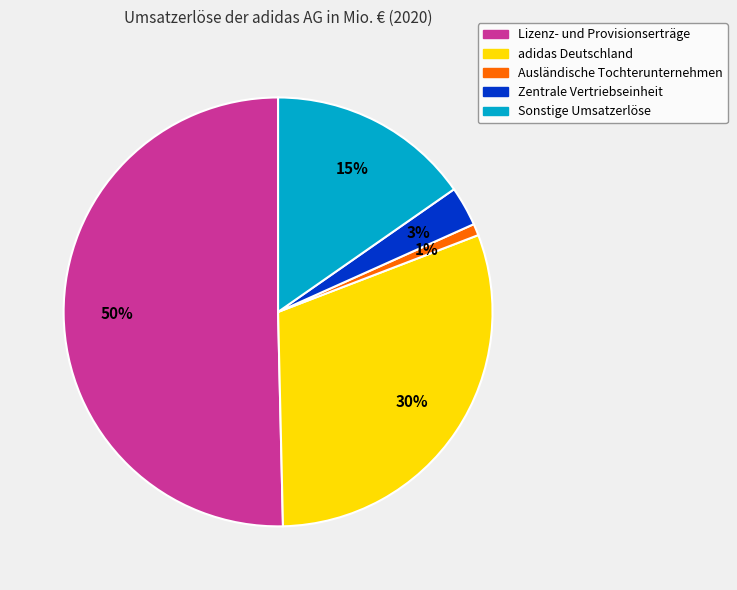

To the nearest percent, what percentage of the pie is Ausländische Tochterunternehmen?

1%